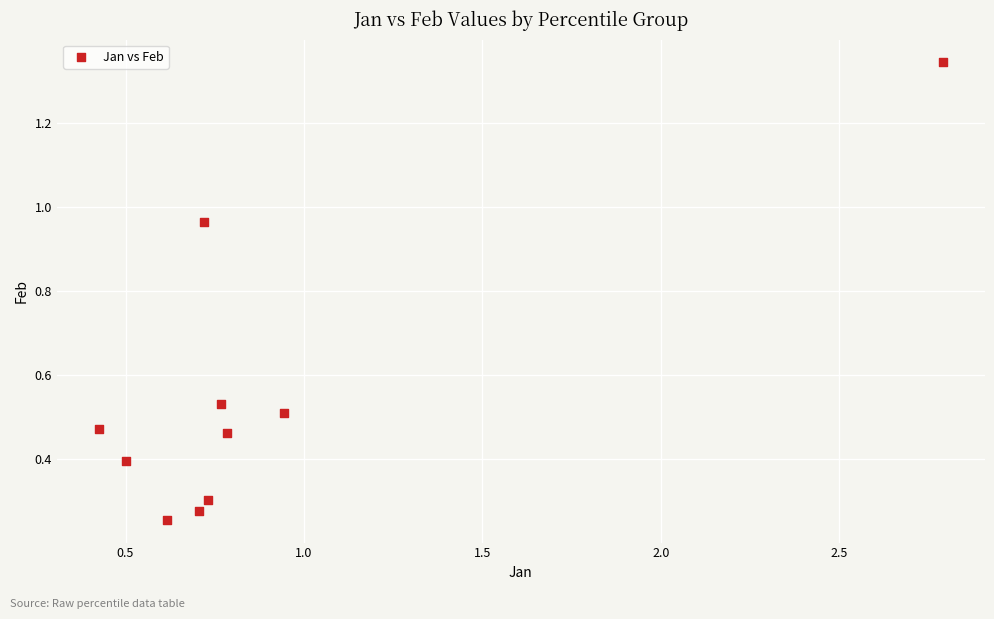

What is the range of Y values (max minus min)?

1.1